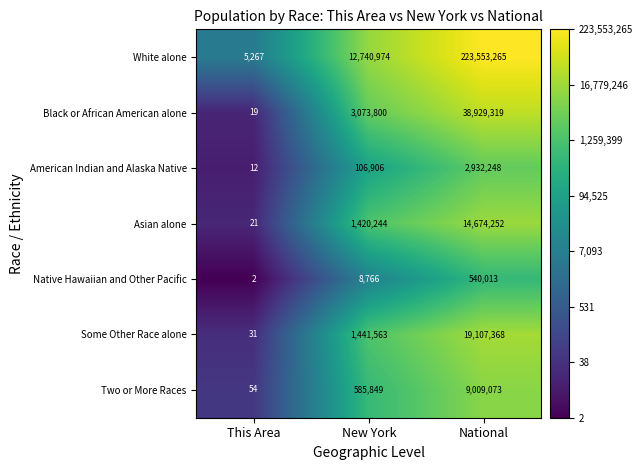

Reading left to right, list all the values displayed in this chart.

White alone: 5267	12740974	223553265
Black or African American alone: 19	3073800	38929319
American Indian and Alaska Native: 12	106906	2932248
Asian alone: 21	1420244	14674252
Native Hawaiian and Other Pacific: 2	8766	540013
Some Other Race alone: 31	1441563	19107368
Two or More Races: 54	585849	9009073